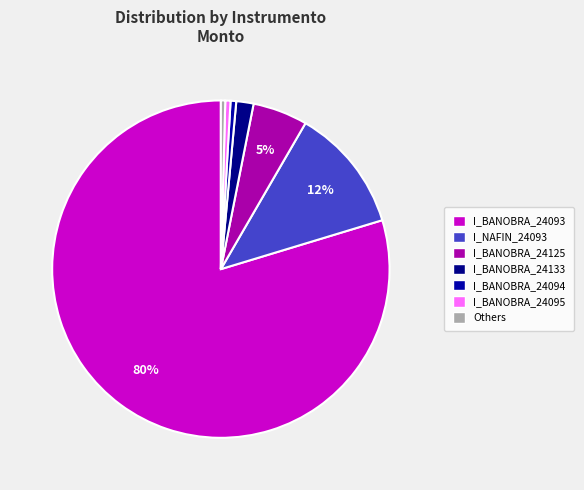

How many segments does this pie chart have?

7